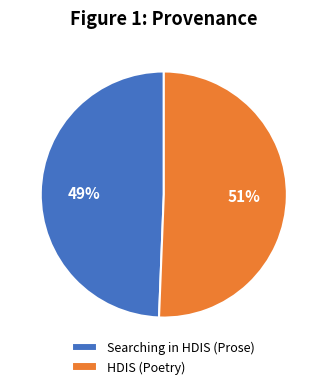

Is it true that HDIS (Poetry) is 51% of the pie?

True